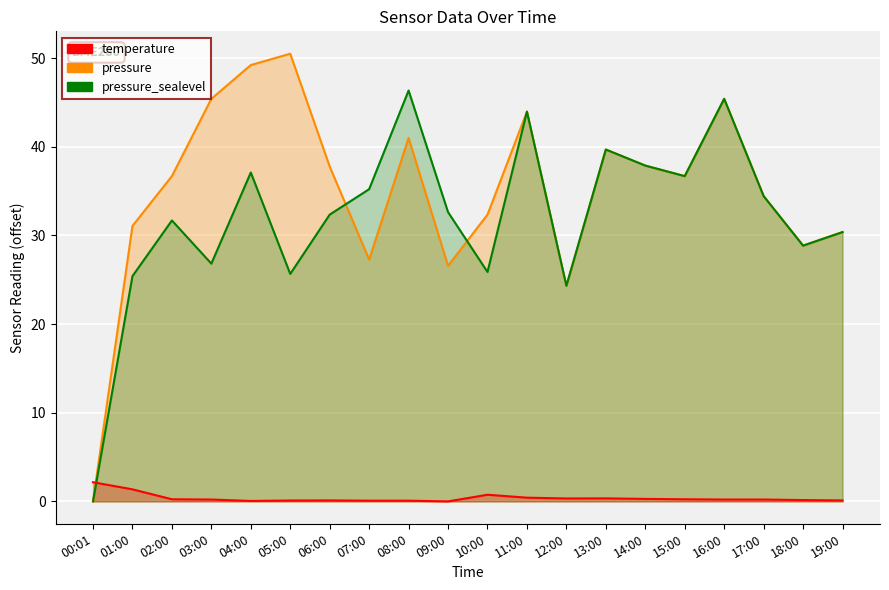

What is the sum of all temperature values?

7.4